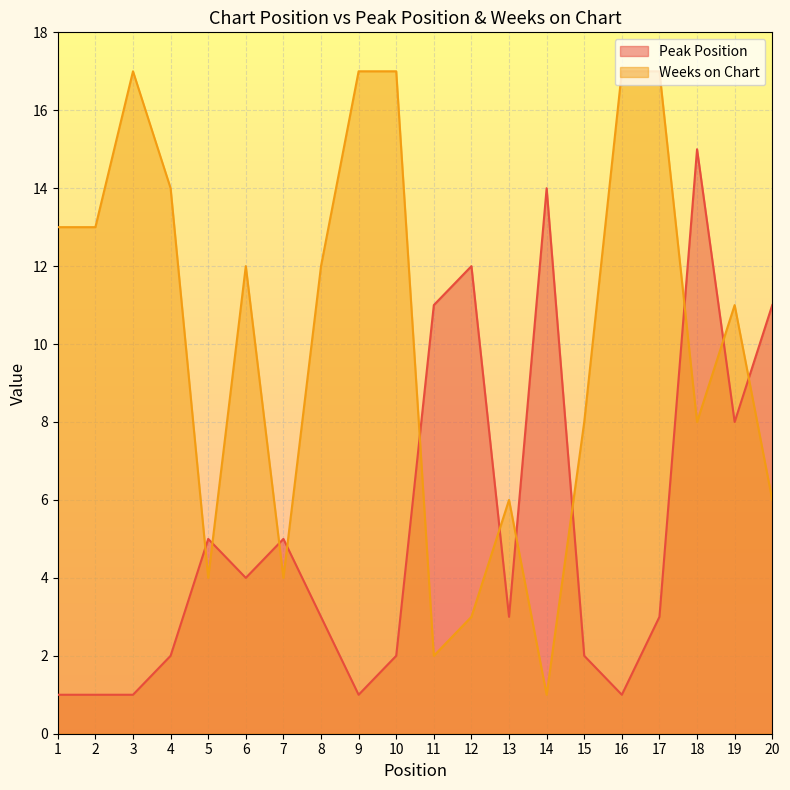

Reading left to right, extract all data points from this chart.

Peak Position: 1	1	1	2	5	4	5	3	1	2	11	12	3	14	2	1	3	15	8	11
Weeks on Chart: 13	13	17	14	4	12	4	12	17	17	2	3	6	1	8	17	17	8	11	6